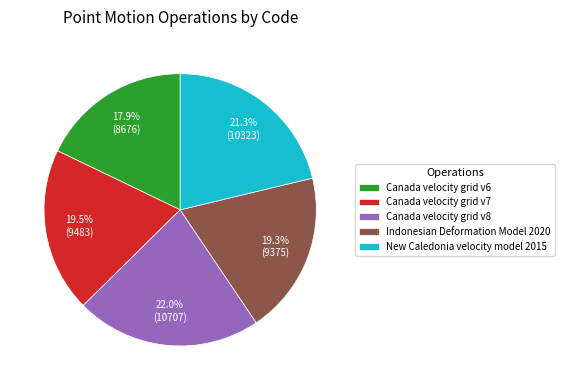

True or false: Canada velocity grid v8 accounts for 22% of the total.

True